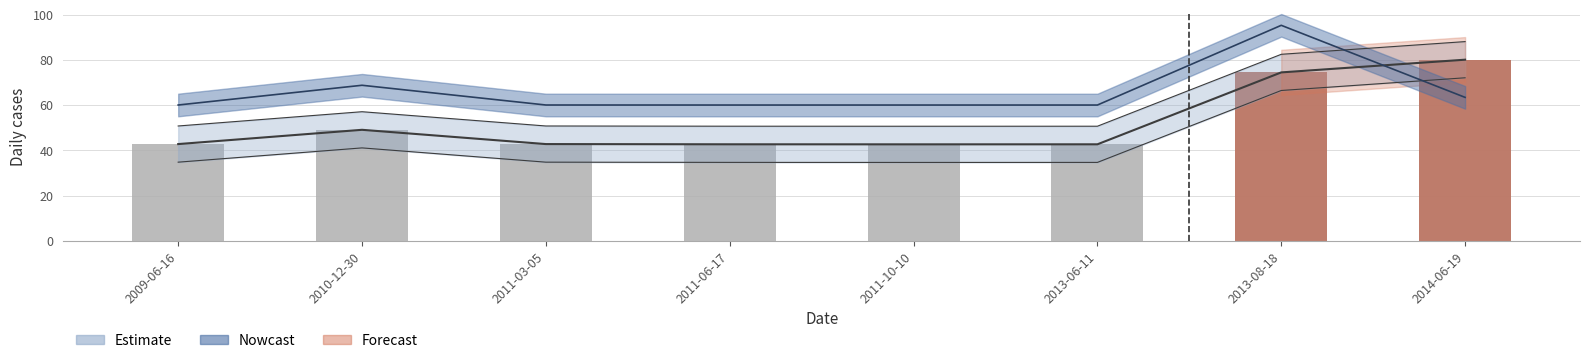

Is it true that the value at 2013-06-11 is 10.8?

False